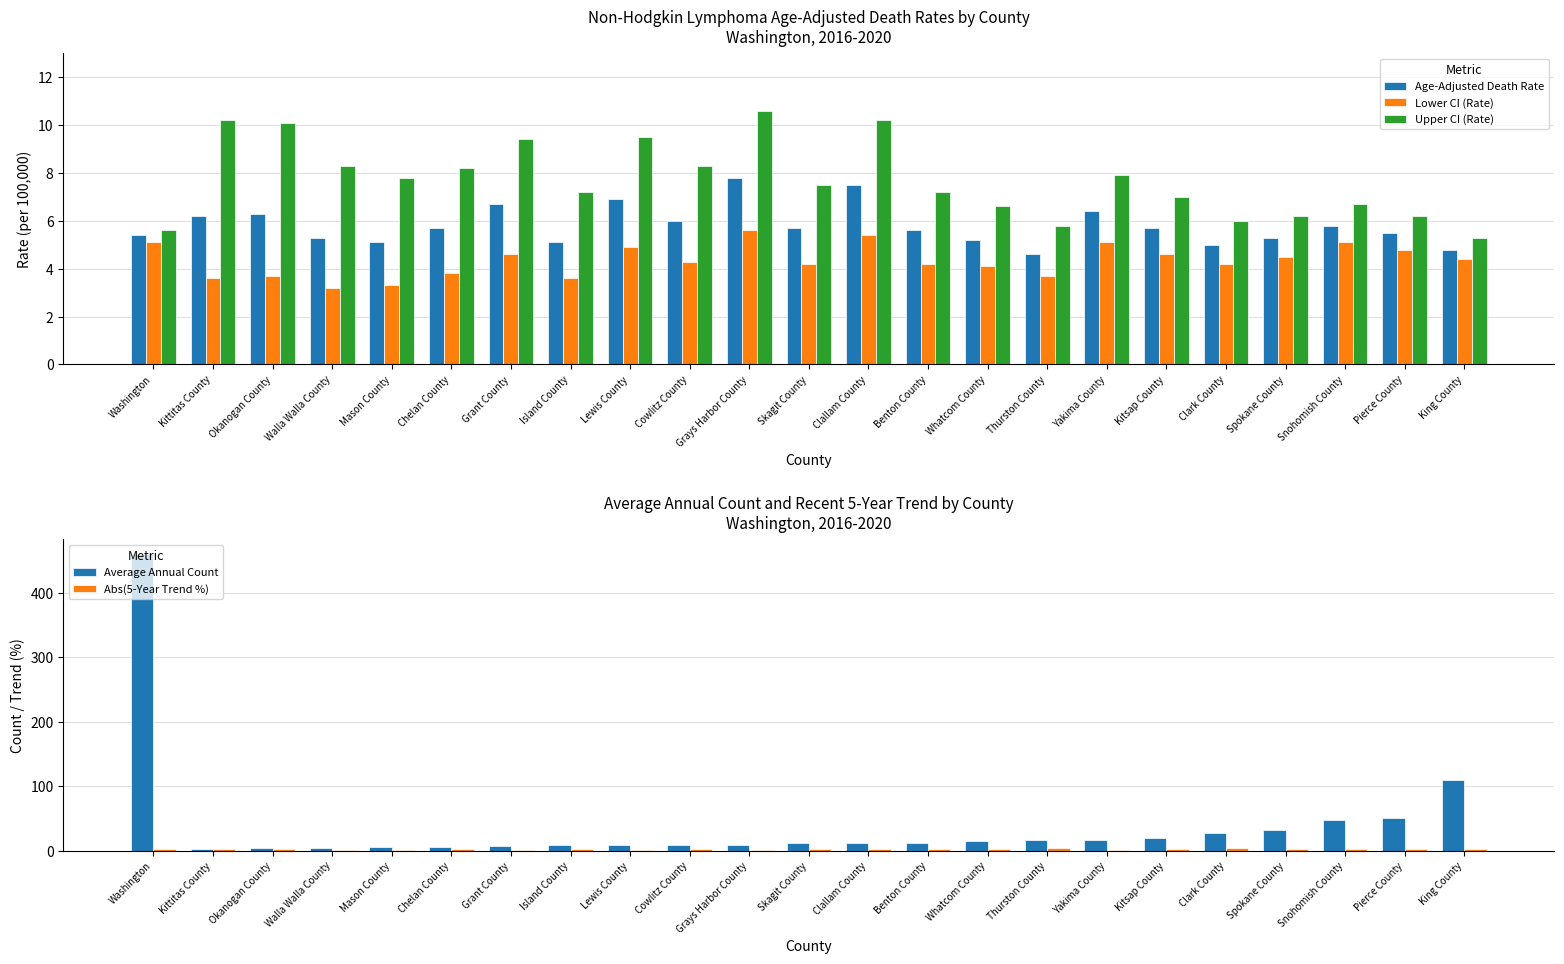

Where is Average Annual Count nearest to the value 231?

King County